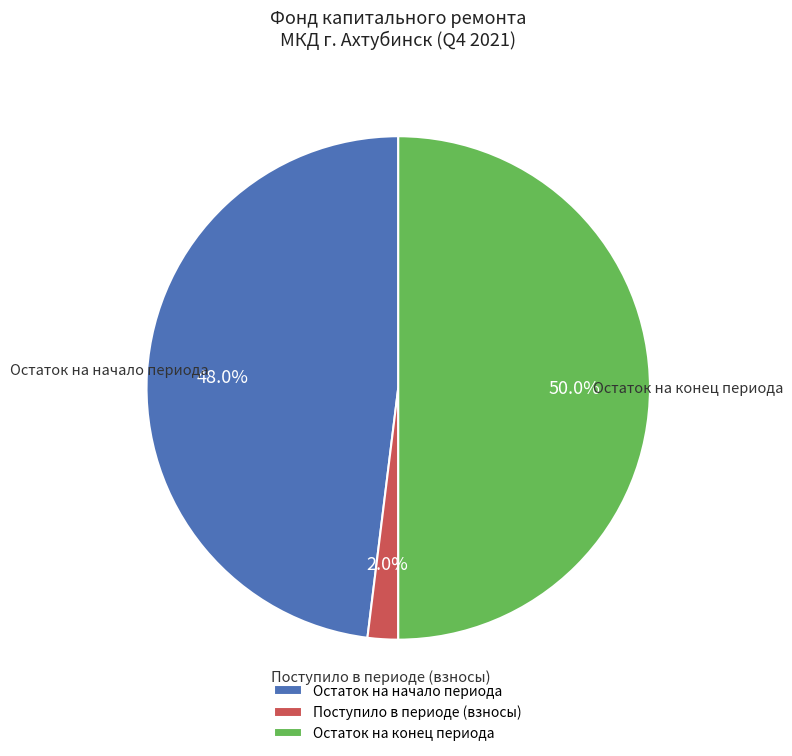

How many segments does this pie chart have?

3